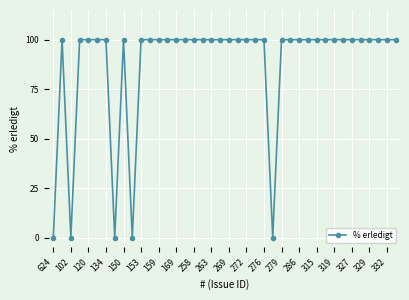

How many lines are shown in the chart?

1